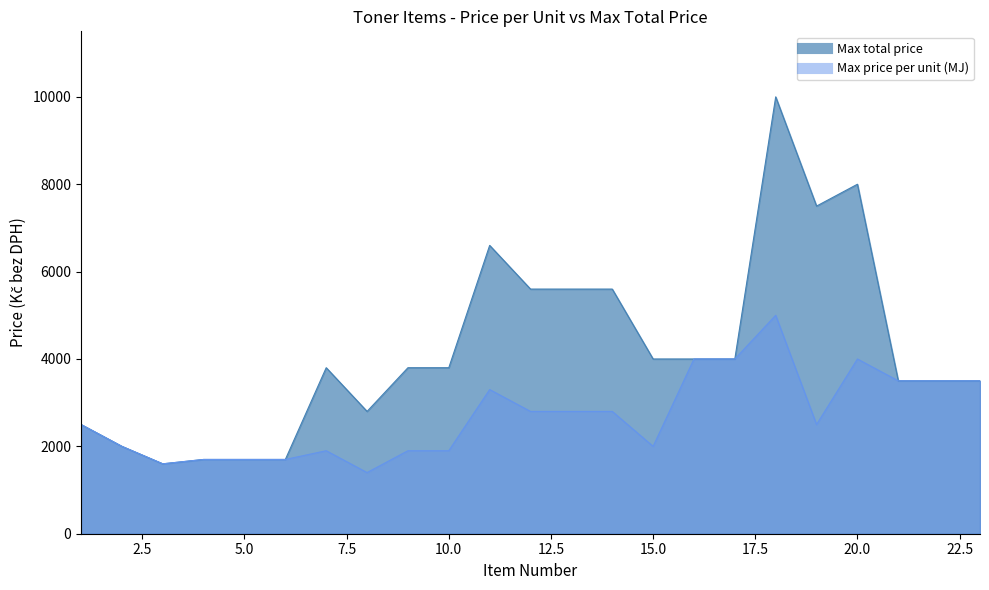

How many lines are shown in the chart?

2